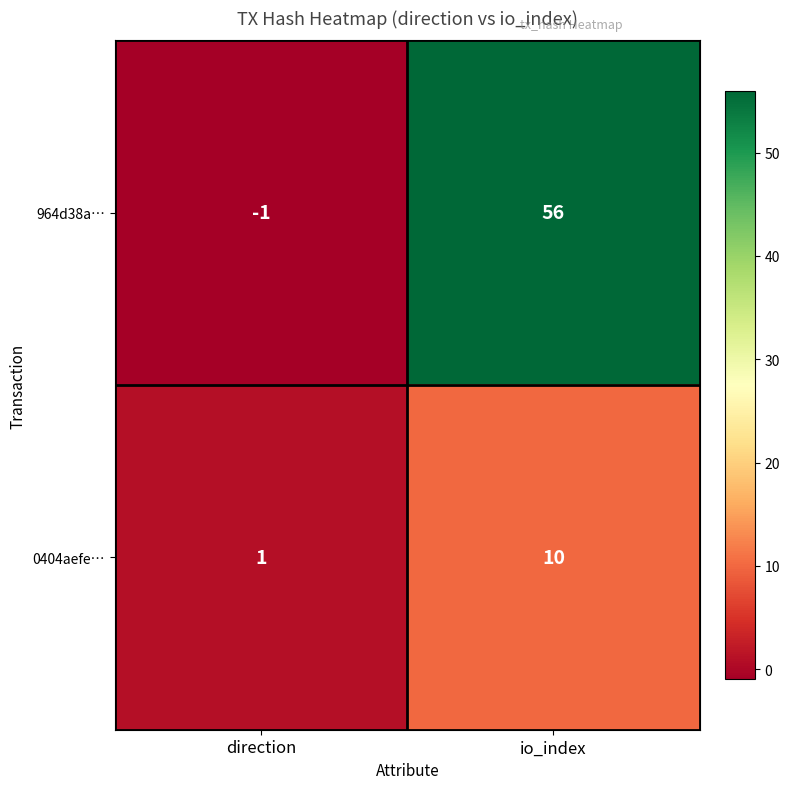

Which category has the lowest value in the 964d38a… series?

direction